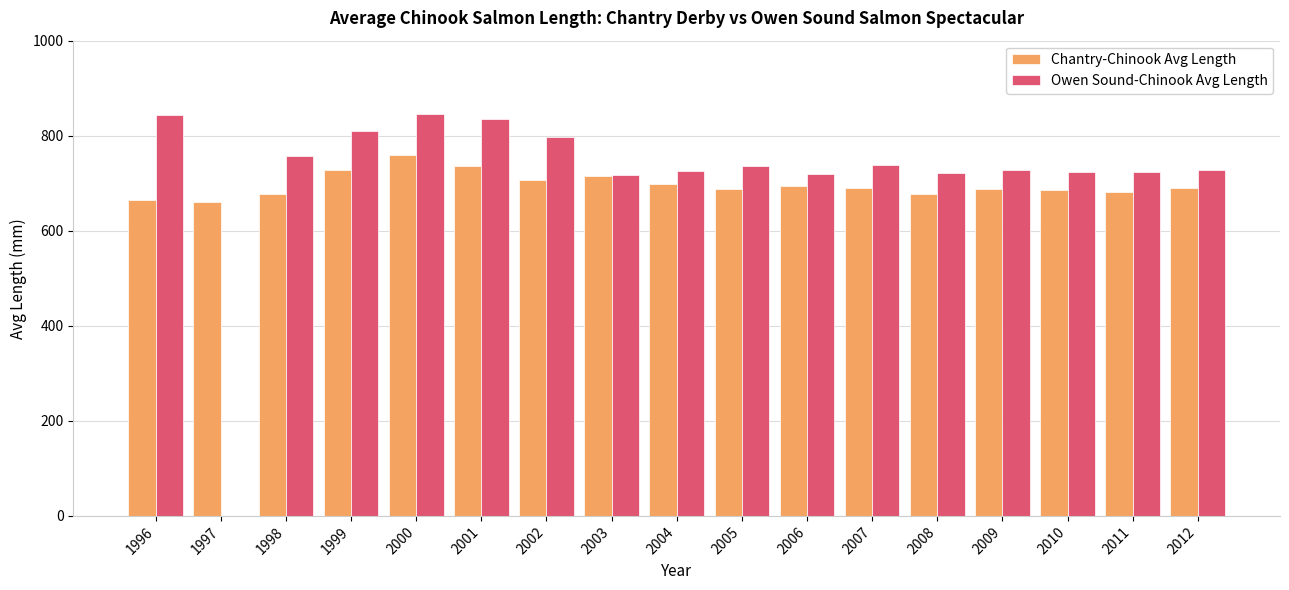

Is it true that Owen Sound-Chinook Avg Length equals 737.6 at 2007?

True